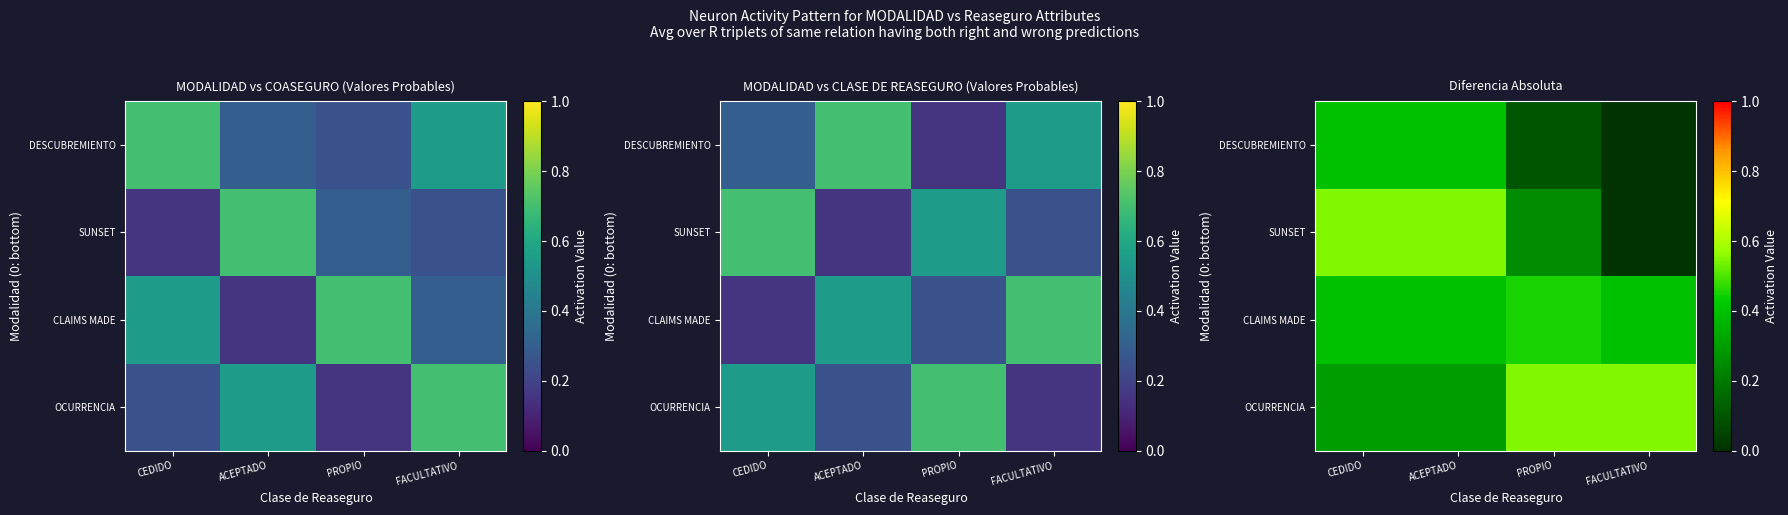

The value of OCURRENCIA at ACEPTADO is 0.5. True or false?

False